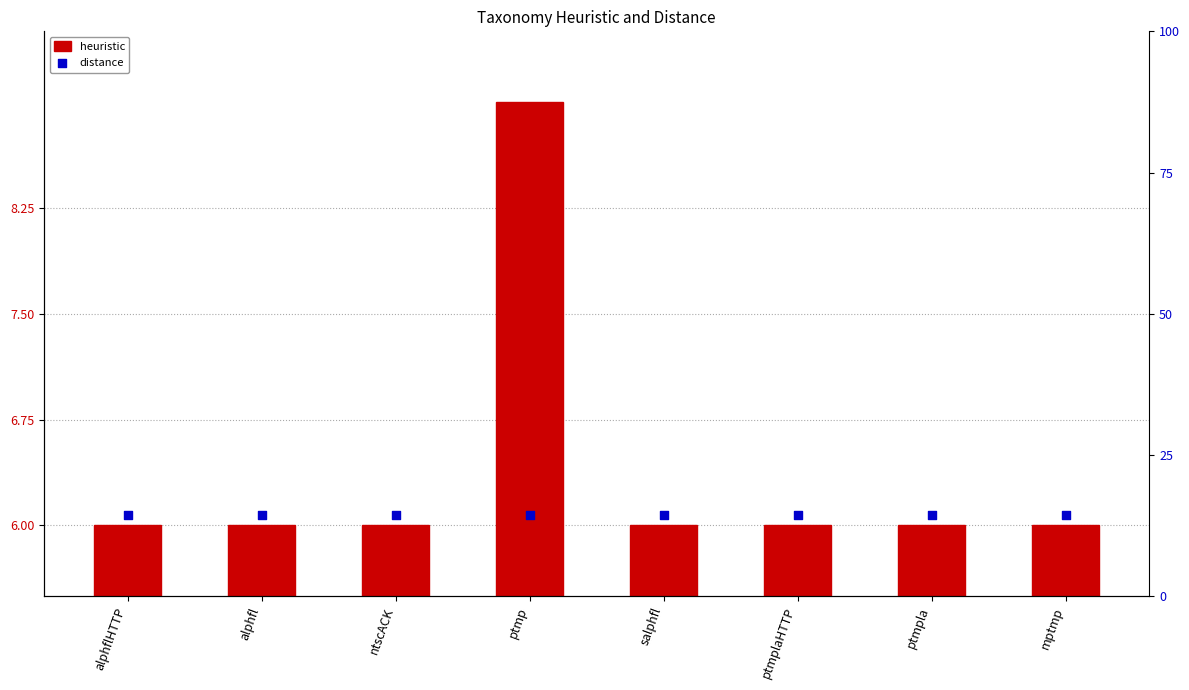

Is the value of distance at ptmplaHTTP greater than the value of heuristic at alphfl?

Yes